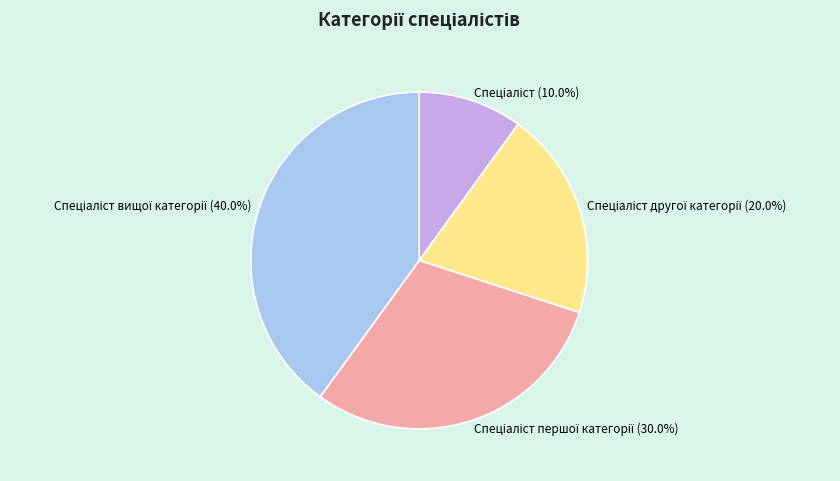

Is there any slice that represents more than half of the pie?

No